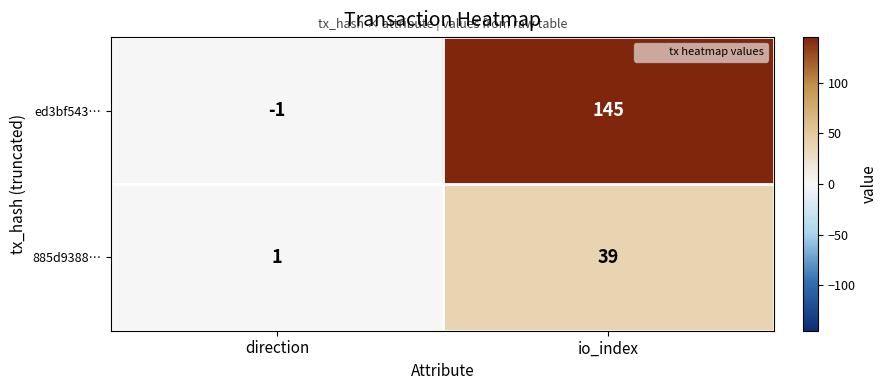

At direction, list the series in order from largest to smallest.

885d9388…, ed3bf543…